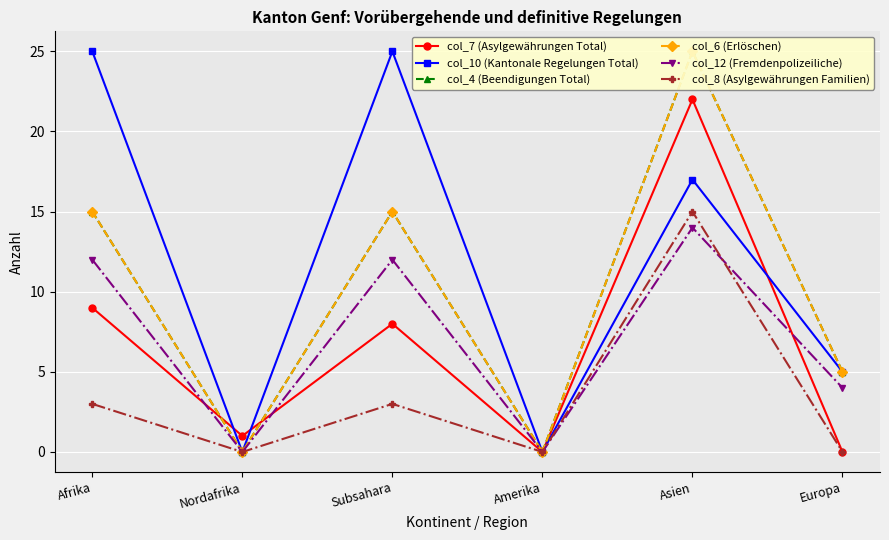

Which series has the widest spread of values?

col_10 (Kantonale Regelungen Total)